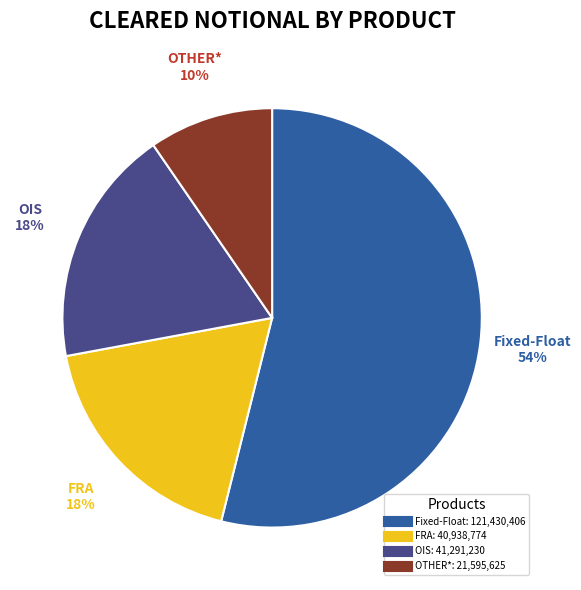

How many slices are in this pie chart?

4